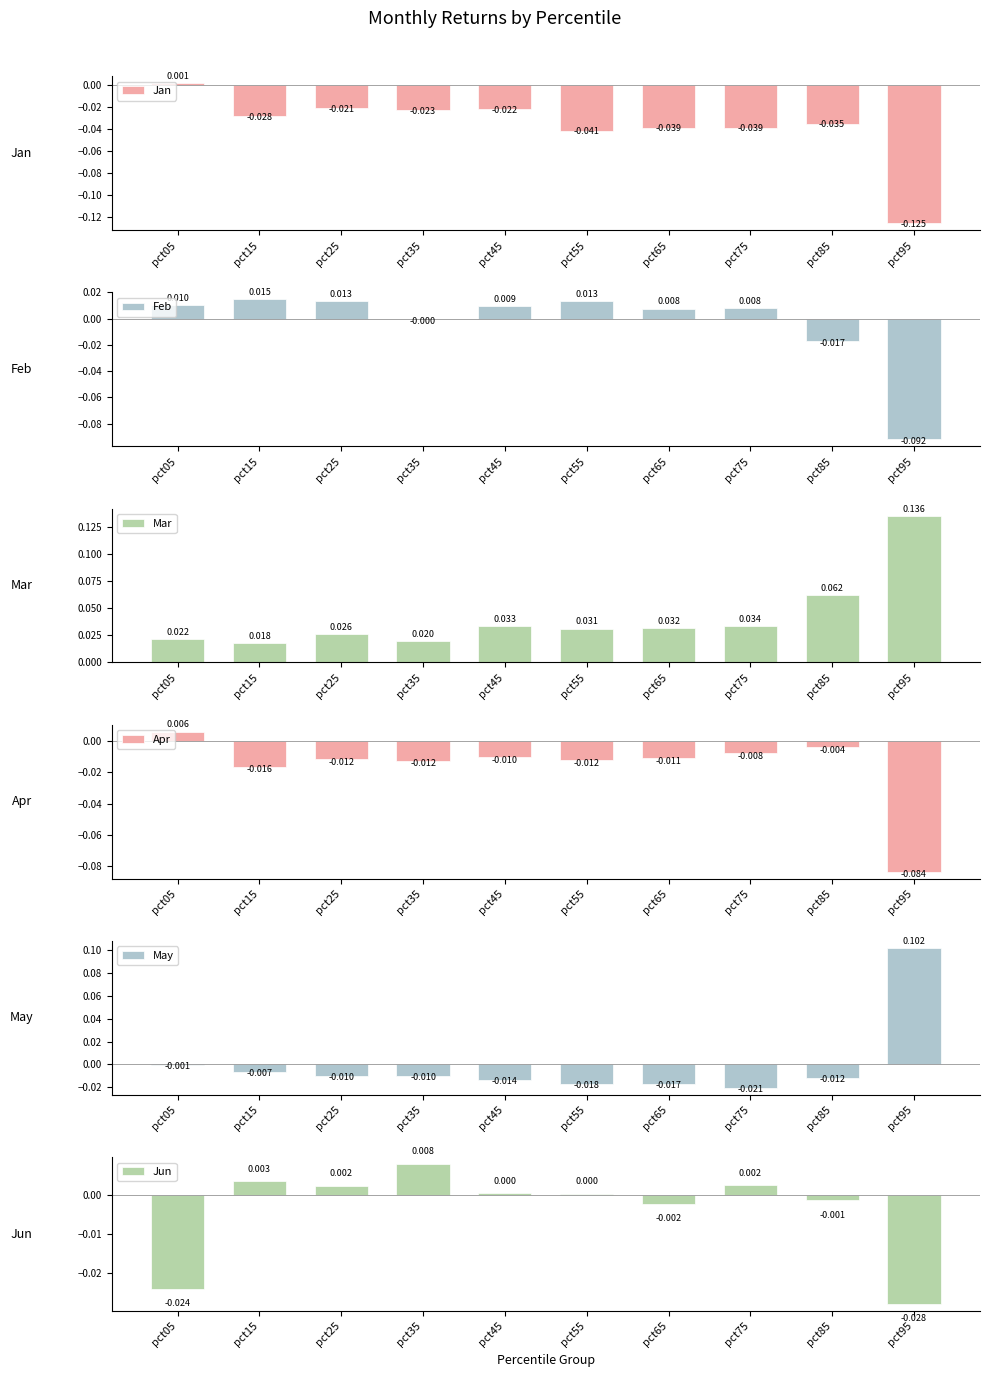

How many positive values does the Jun series have?

6